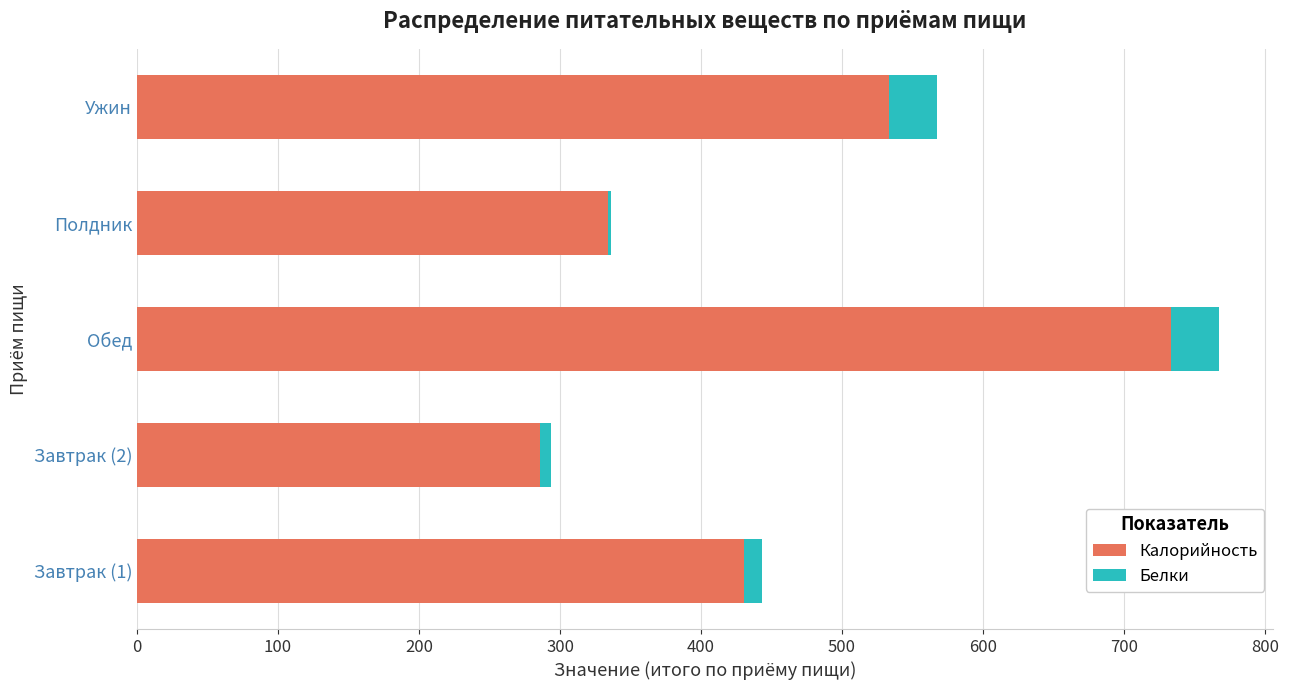

At which category is the sum across all series the highest?

Обед